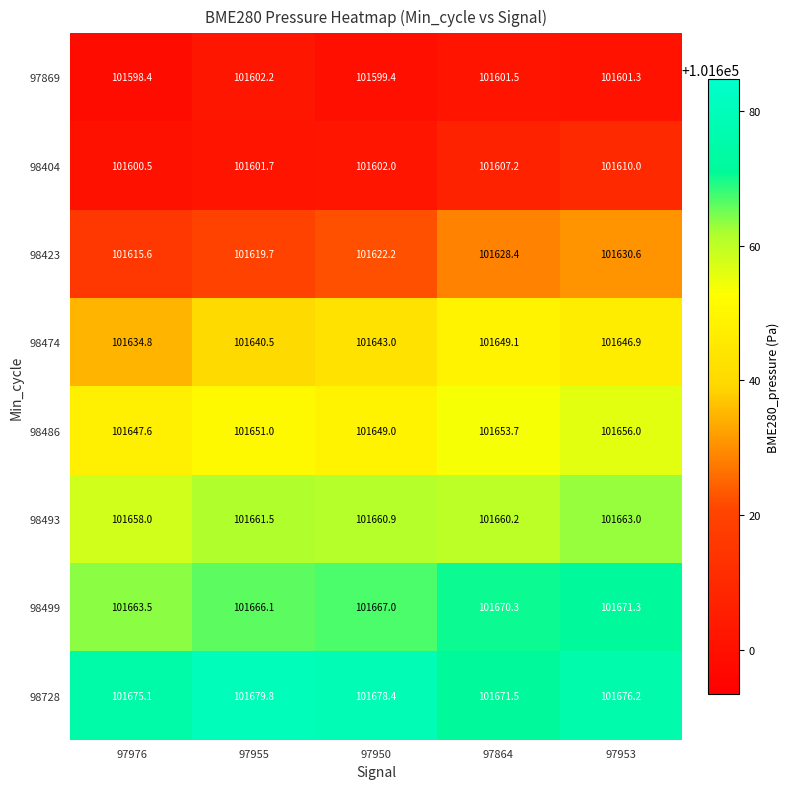

Which series has the largest range (max minus min)?

98423